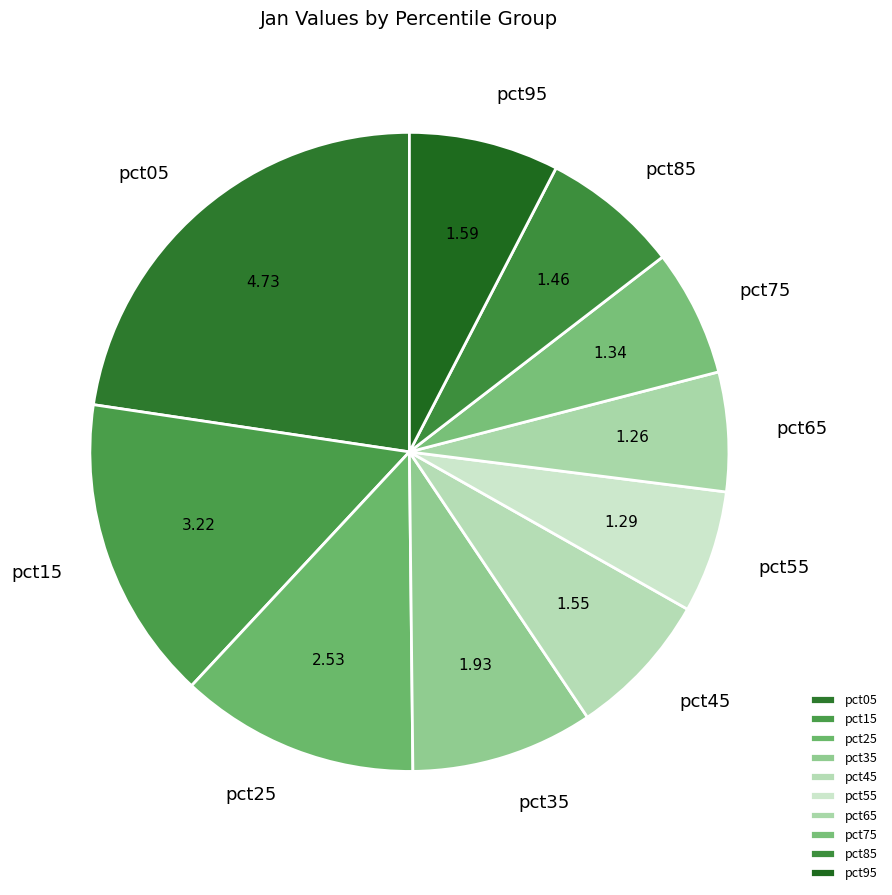

Does pct05 account for over 50% of the chart?

No